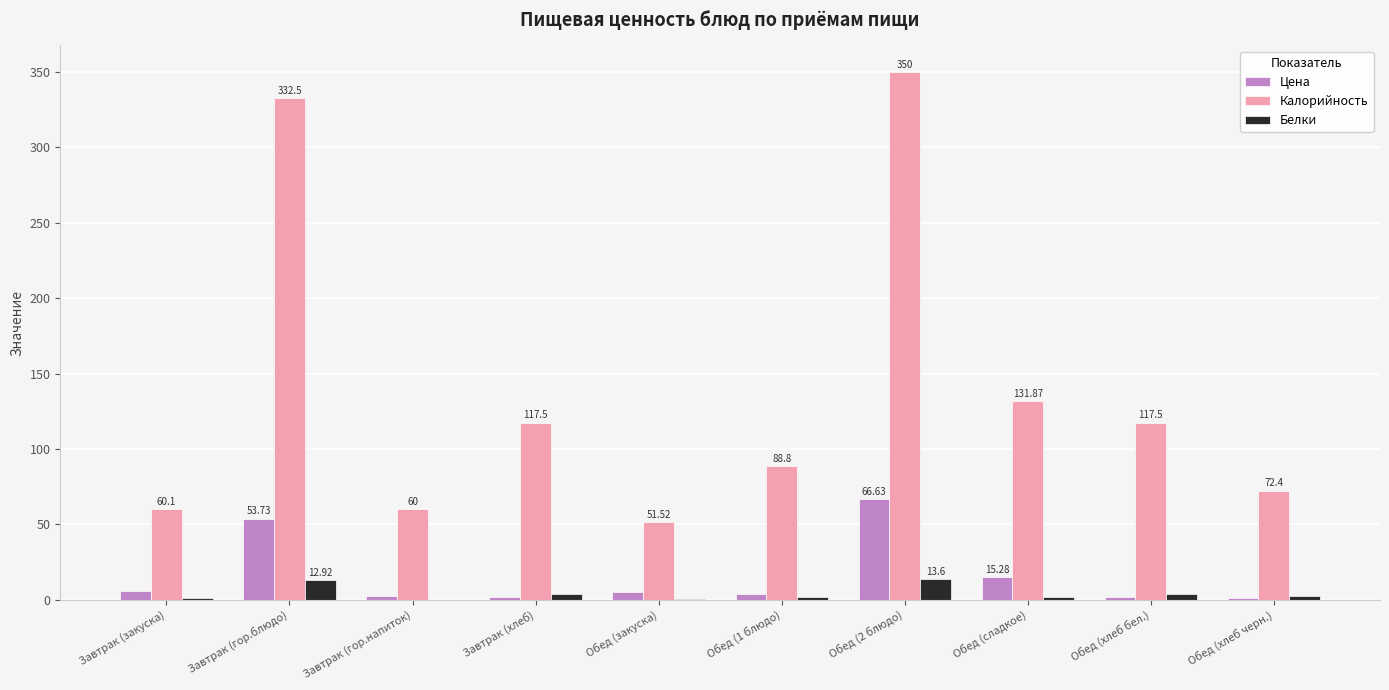

Where is Калорийность nearest to the value 200?

Обед (сладкое)